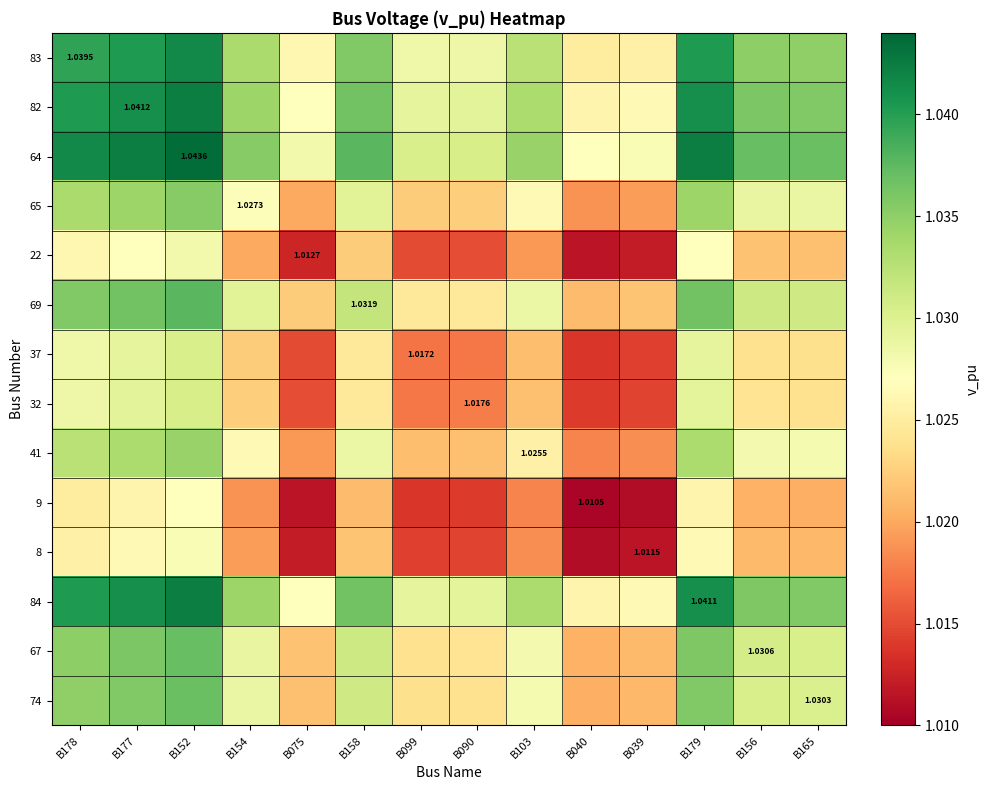

Read the 9 value at B179.

1.0